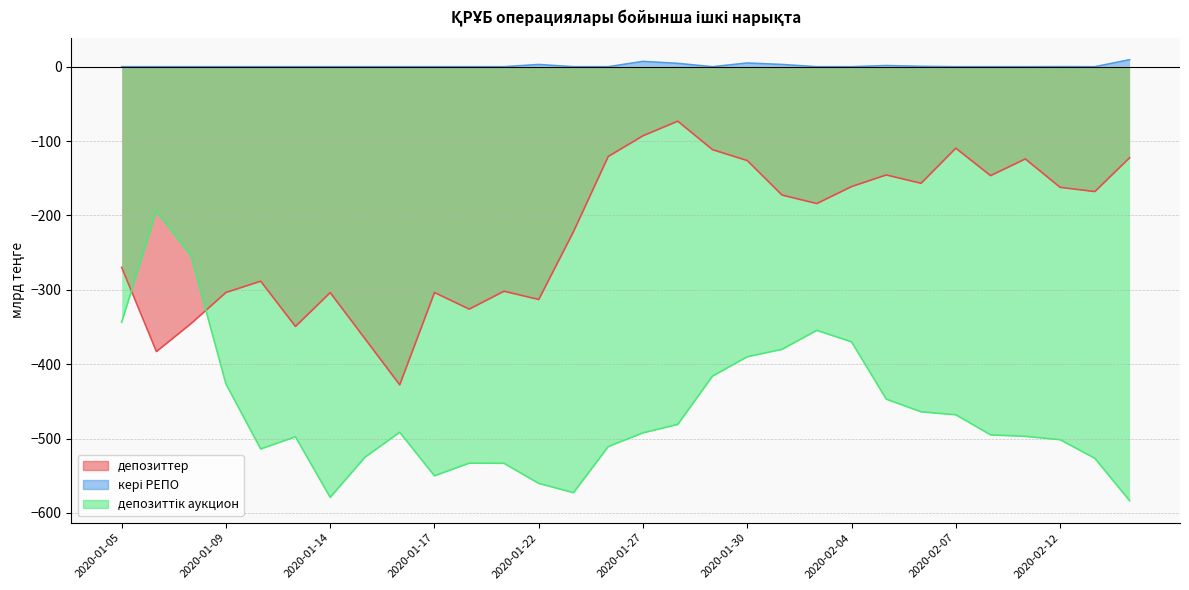

What is the difference between the second highest and second lowest values in the депозиттік аукцион series?

324.5